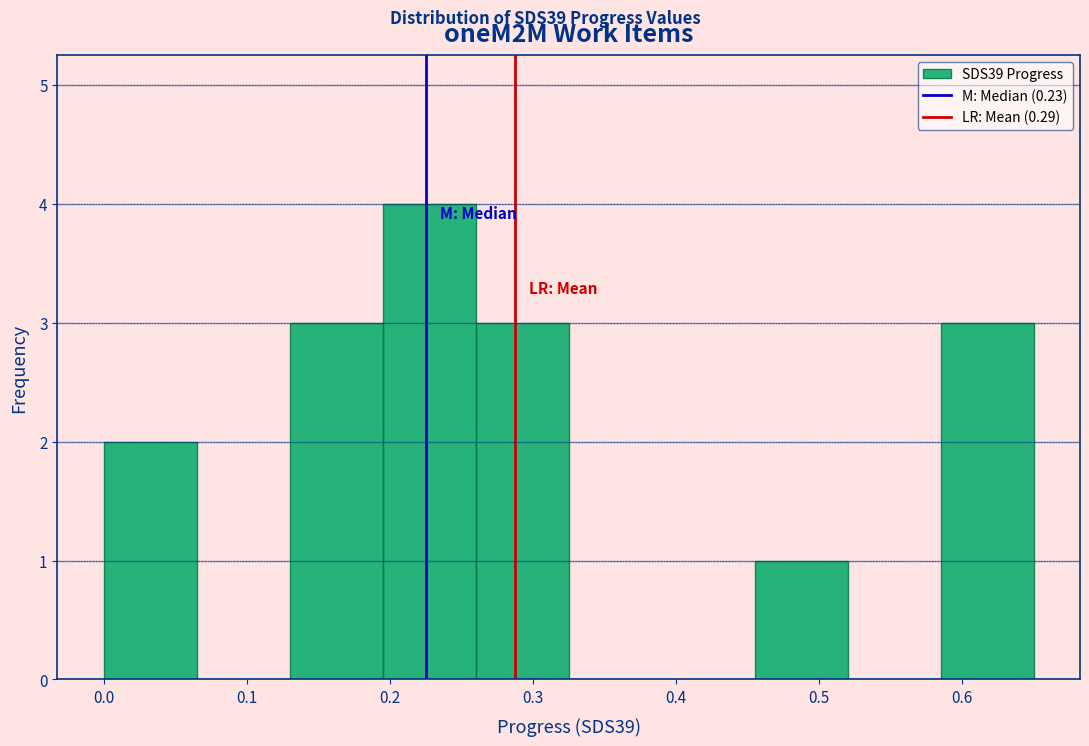

Reading left to right, transcribe this chart: for each bar, give the range it covers on the x-axis and its height. Neither the bar edges nor the heights are printed on the chart, so give them approximately, as read against the axes.

0.000 to 0.065: 2
0.065 to 0.130: 0
0.130 to 0.195: 3
0.195 to 0.260: 4
0.260 to 0.325: 3
0.325 to 0.390: 0
0.390 to 0.455: 0
0.455 to 0.520: 1
0.520 to 0.585: 0
0.585 to 0.650: 3